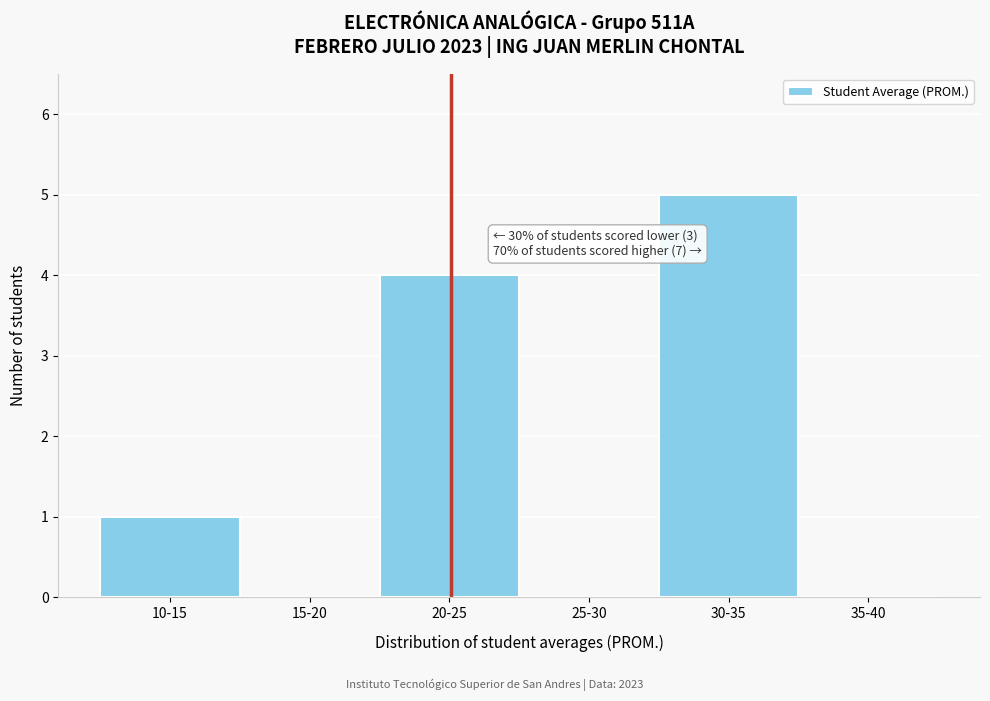

Reading left to right, list all the values displayed in this chart.

10-15=1	15-20=0	20-25=4	25-30=0	30-35=5	35-40=0